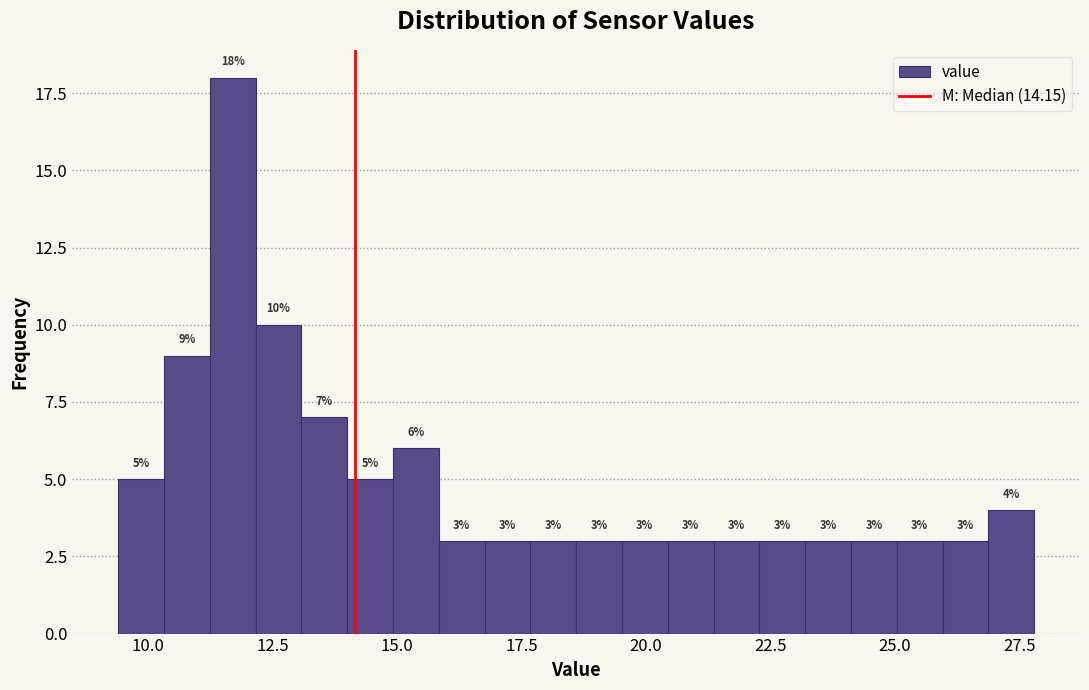

Read against the x-axis, roughly where is the centre of the tallest bar?

11.5